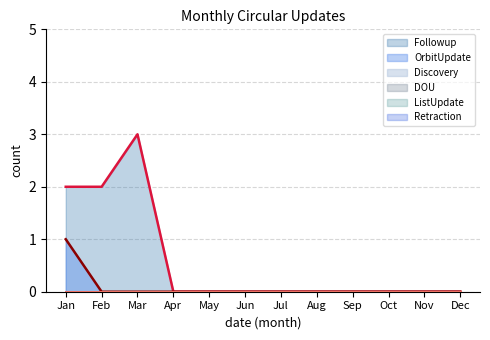

At which label does Discovery (line) reach its minimum?

Jan